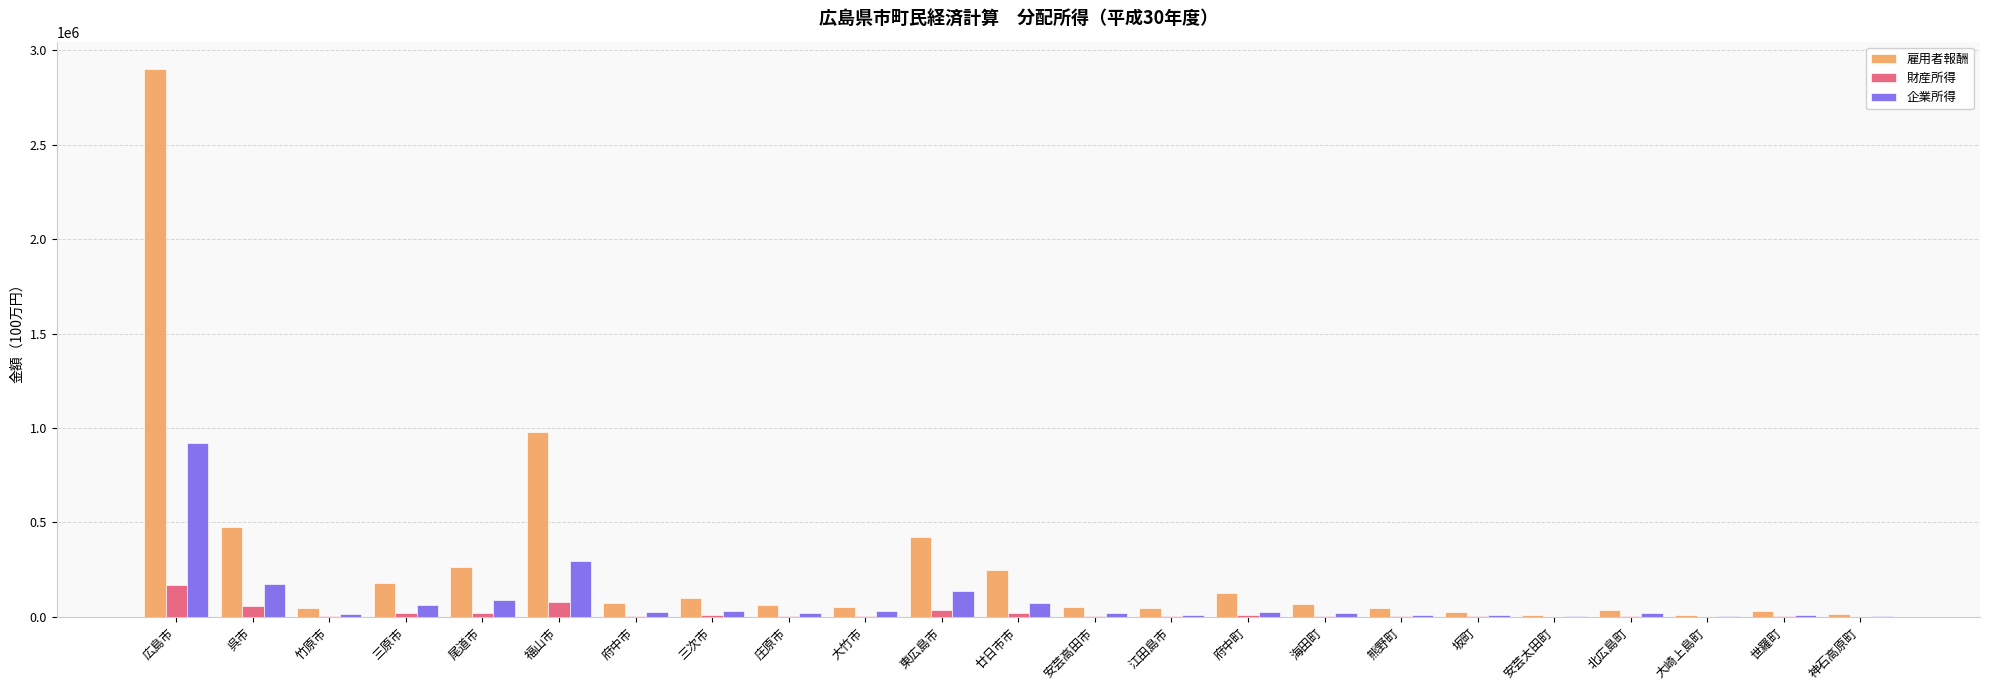

The 雇用者報酬 series shows 61999 at 庄原市. True or false?

True